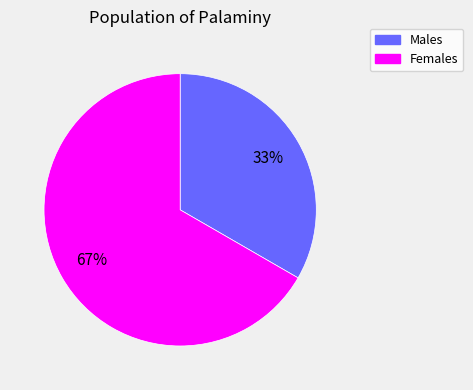

To the nearest percent, what is the average slice percentage?

50%